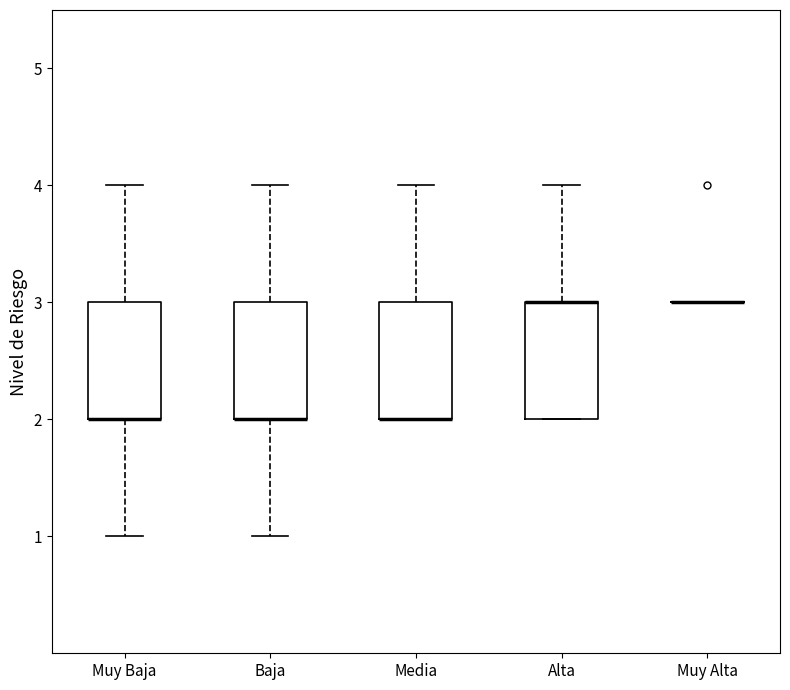

Reading left to right, read every box against the y-axis: the position of its median line, the range the box covers, and the ends of its whiskers. The values are not printed on the chart, so give them approximately, as read against the axis.

Muy Baja: median 2 (drawn on the box's lower edge), box 2 to 3, whiskers 1 to 4
Baja: median 2 (drawn on the box's lower edge), box 2 to 3, whiskers 1 to 4
Media: median 2 (drawn on the box's lower edge), box 2 to 3, whiskers 2 to 4
Alta: median 3 (drawn on the box's upper edge), box 2 to 3, whiskers 2 to 4
Muy Alta: box collapsed to a line at 3, whiskers 3 to 3